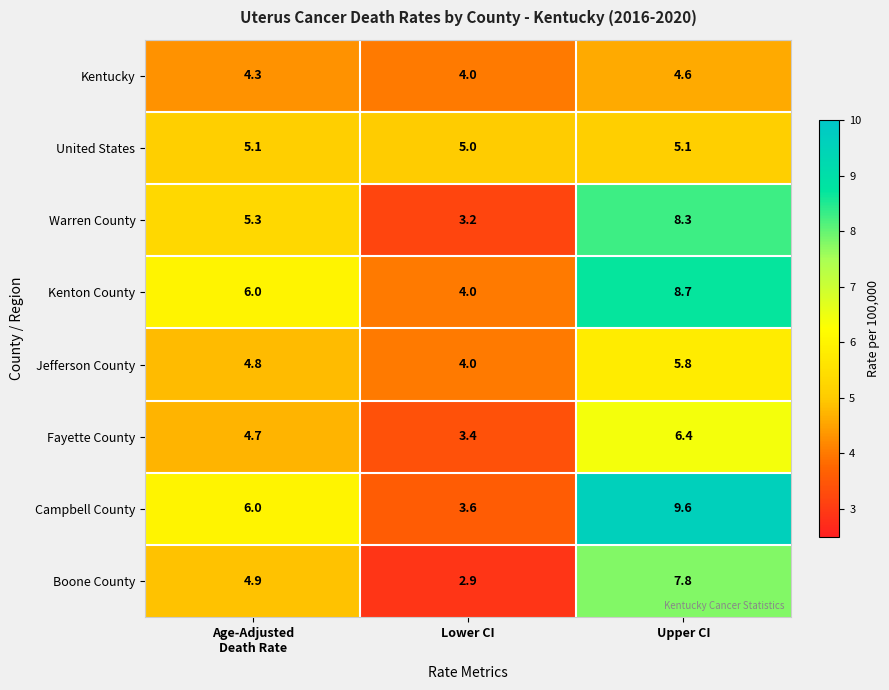

What value does the Boone County series have at Lower CI?

2.9